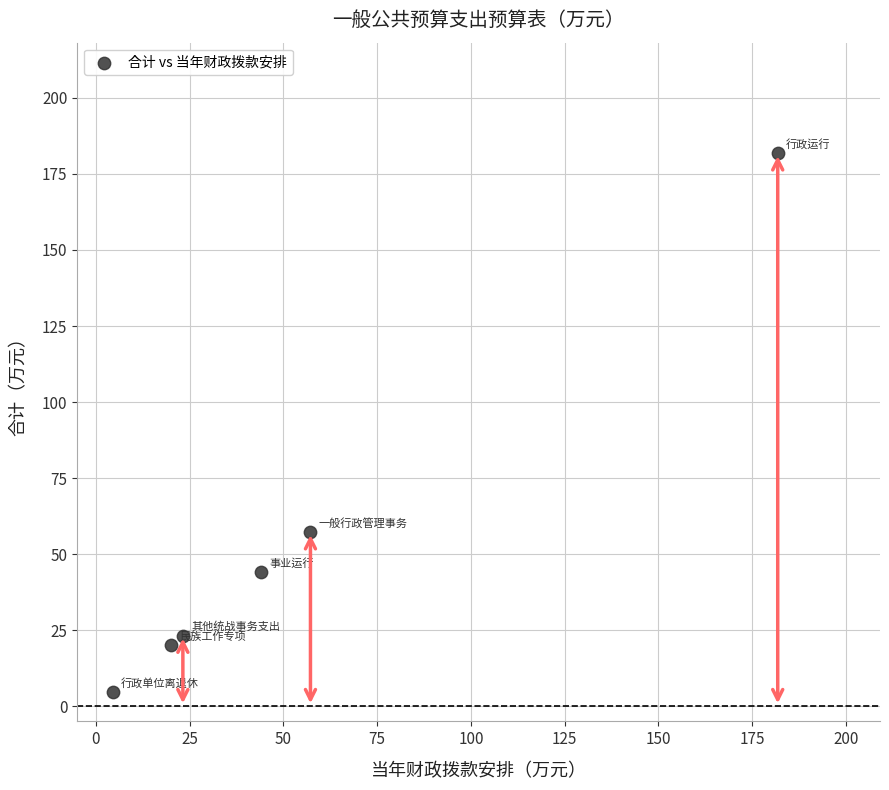

What is the range of X values (max minus min)?

177.3